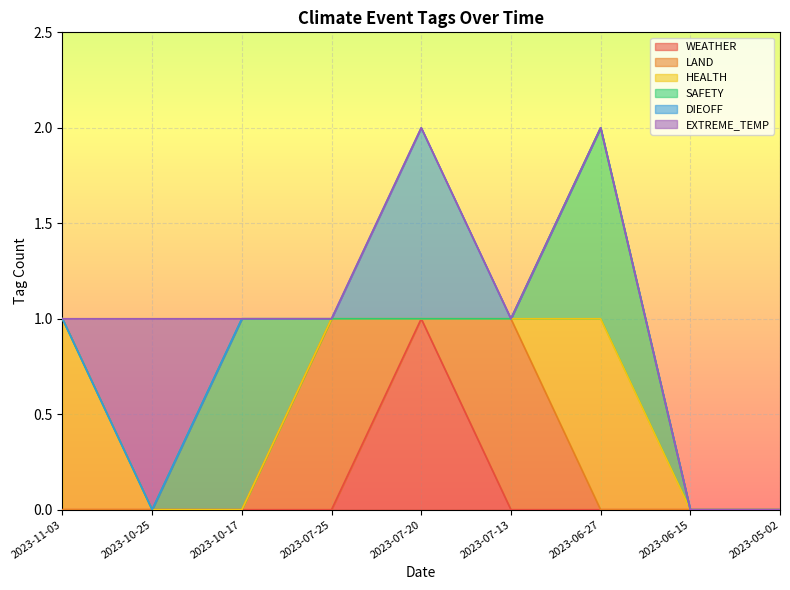

True or false: HEALTH and SAFETY cross at least once.

False